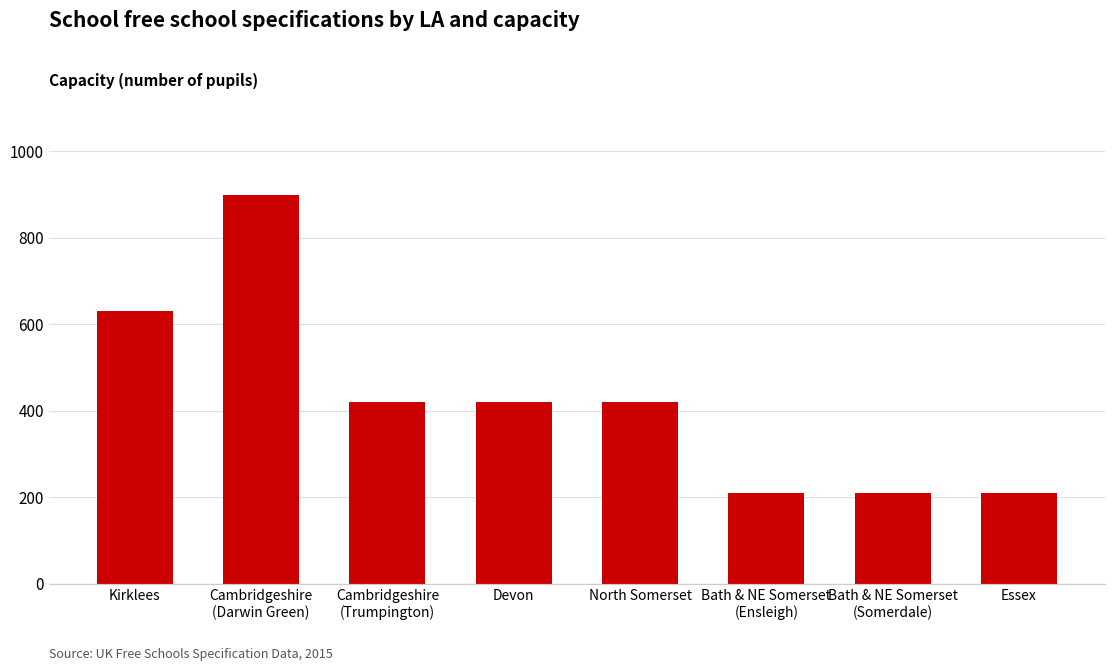

What is the smallest value displayed?

210